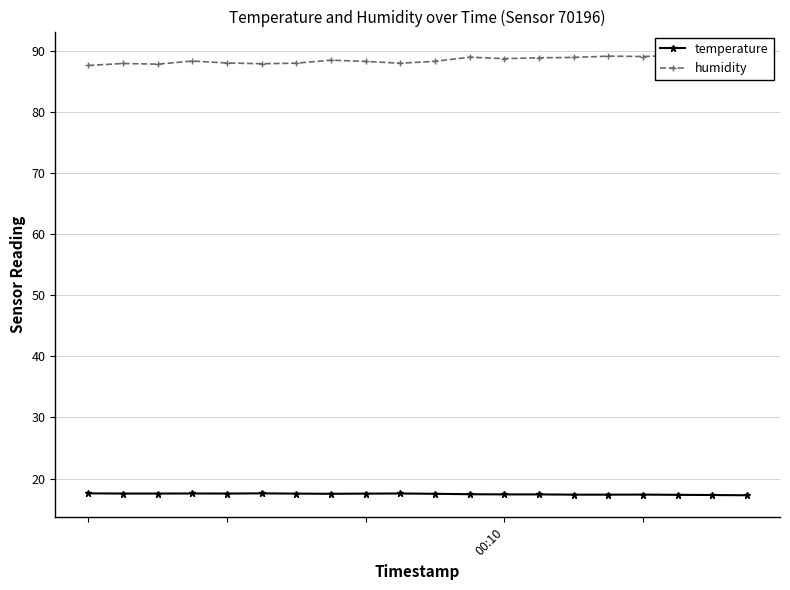

True or false: temperature has more than 0 interior local peaks.

True